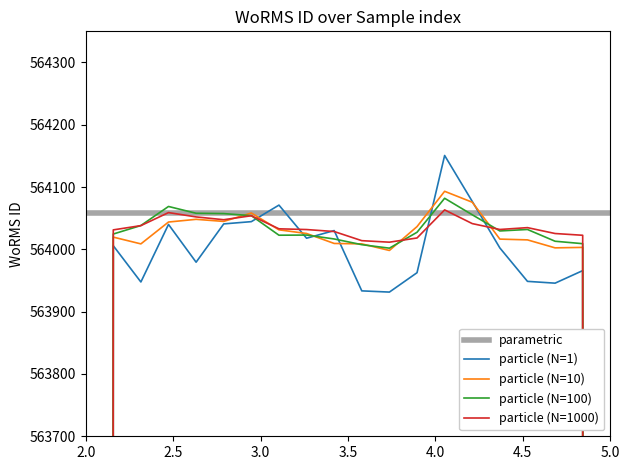

What is the sum of all particle (N=10) values?

10904552.3